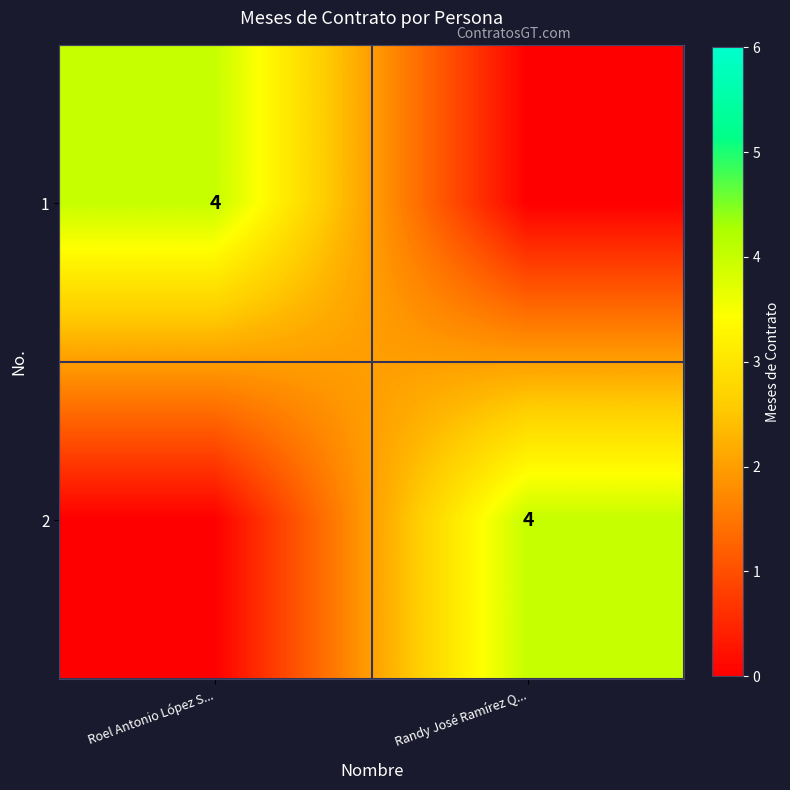

Is it true that 1 equals 4 at Roel Antonio López S...?

True